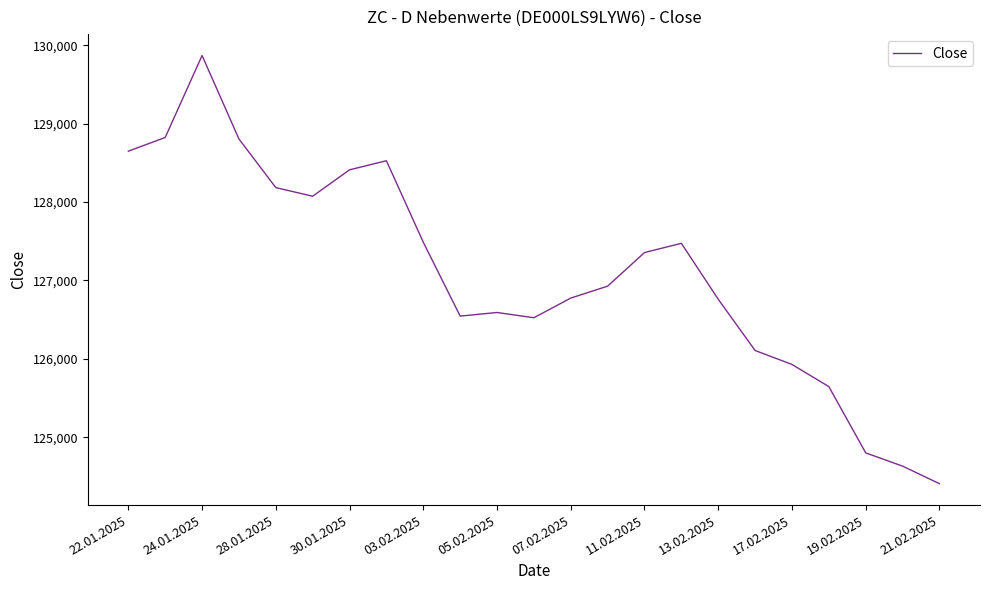

What is the greatest value displayed?

129871